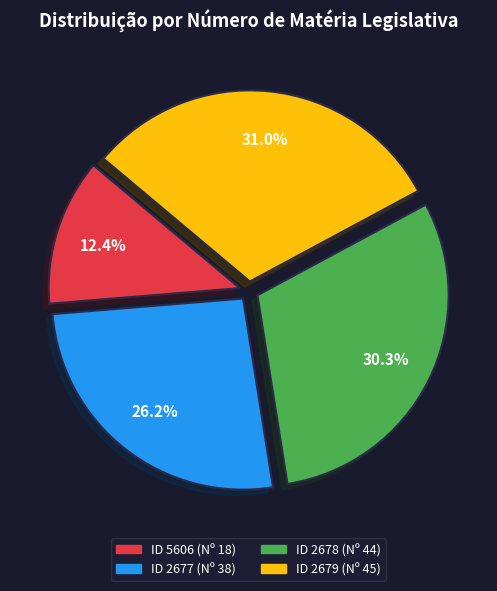

To the nearest percent, what is the average slice percentage?

25%